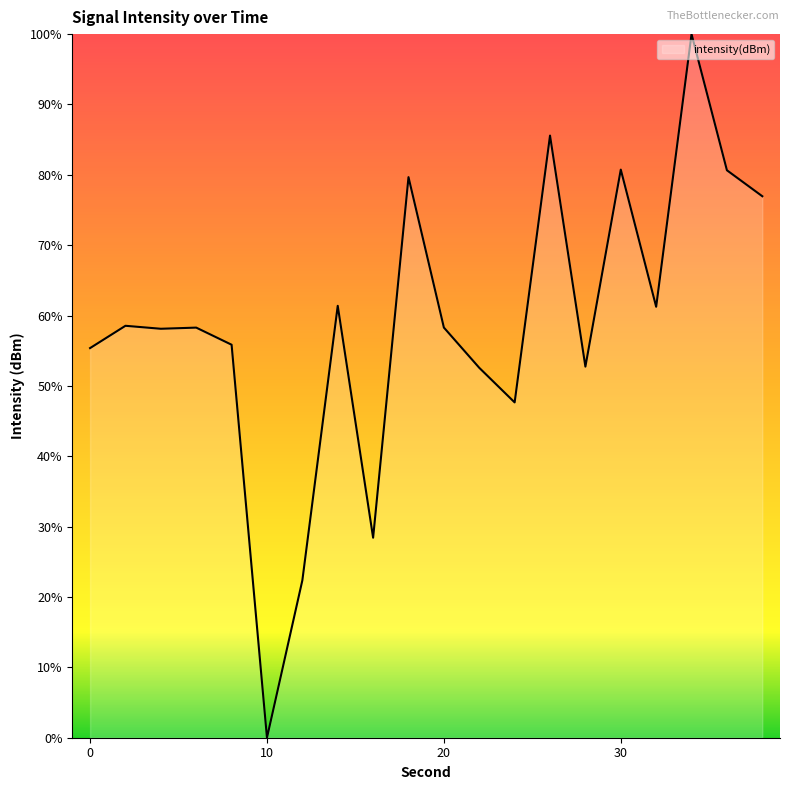

What is the difference between the maximum and minimum values?

100.0